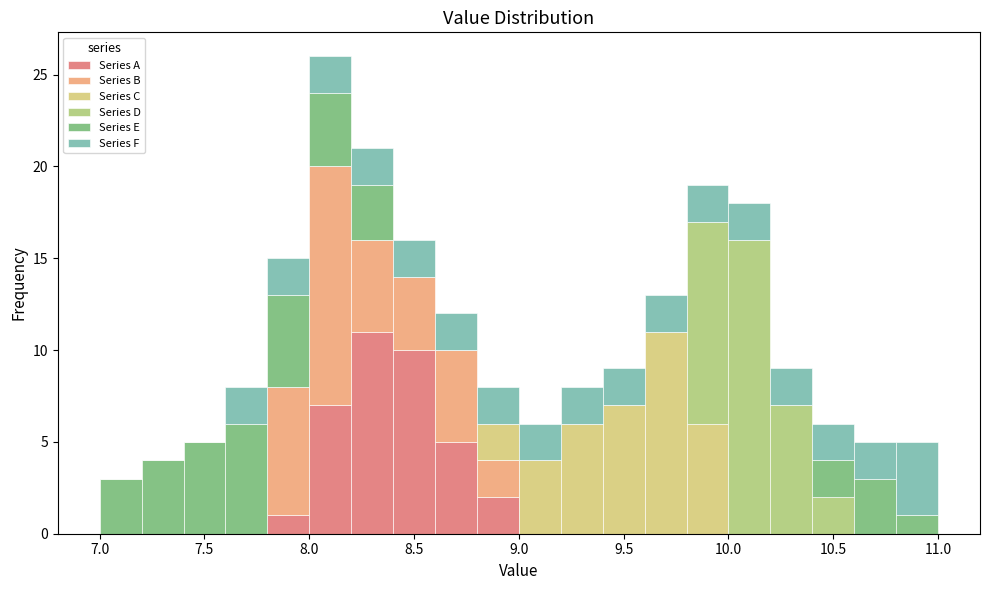

Reading left to right, list every stacked bar in this chart as the range it spans on the x-axis followed by its total height. The values are not printed on the chart, so give them approximately, as read against the axis.

7.0 to 7.2: 3
7.2 to 7.4: 4
7.4 to 7.6: 5
7.6 to 7.8: 8
7.8 to 8.0: 15
8.0 to 8.2: 26
8.2 to 8.4: 21
8.4 to 8.6: 16
8.6 to 8.8: 12
8.8 to 9.0: 8
9.0 to 9.2: 6
9.2 to 9.4: 8
9.4 to 9.6: 9
9.6 to 9.8: 13
9.8 to 10.0: 19
10.0 to 10.2: 18
10.2 to 10.4: 9
10.4 to 10.6: 6
10.6 to 10.8: 5
10.8 to 11.0: 5